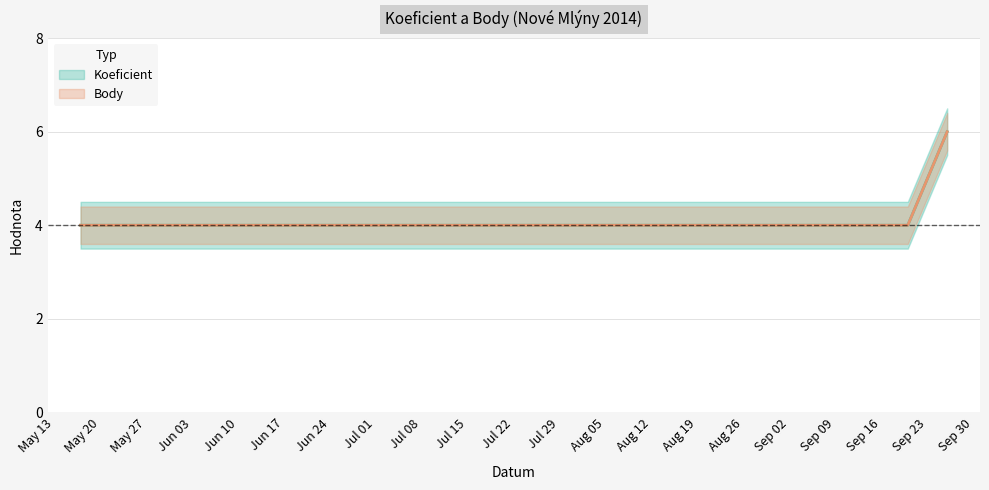

Reading right to left, transcribe all the data shown in this chart.

Koeficient: 6	4	4	4
Body: 6	4	4	4